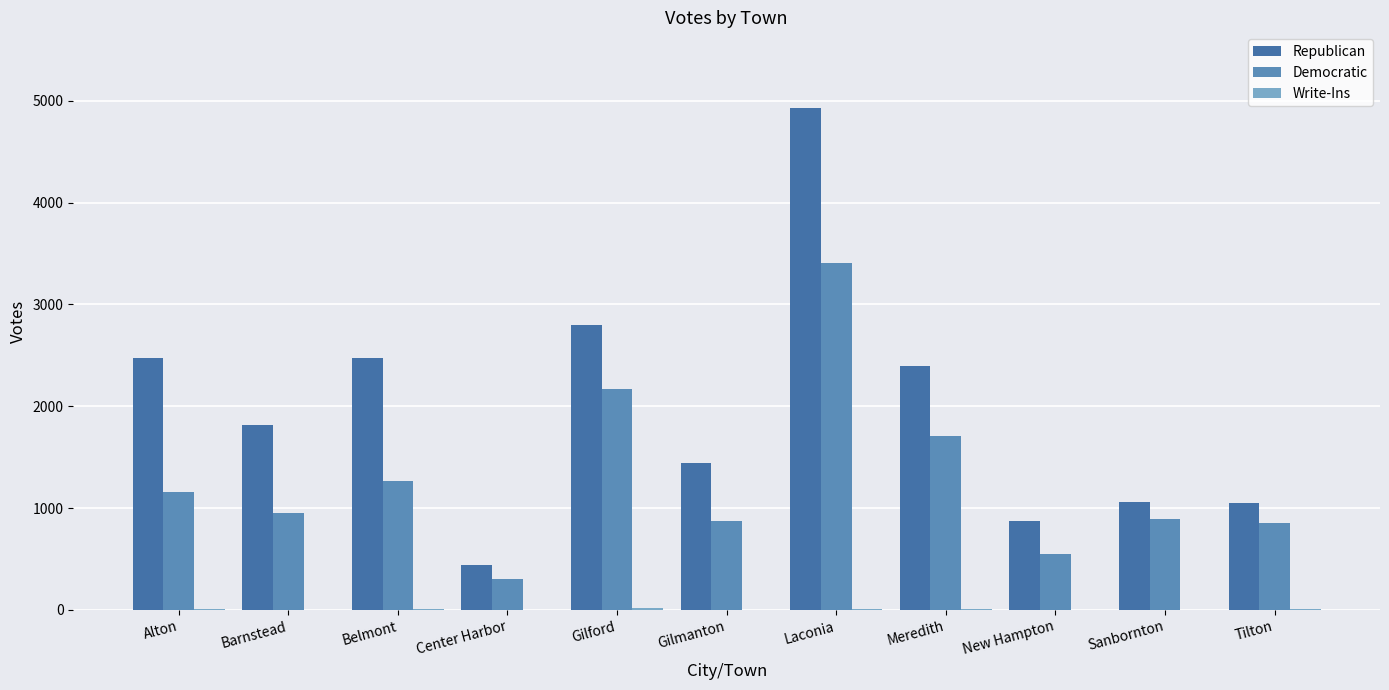

What is the difference between the maximum and second lowest values in the Democratic series?

2853